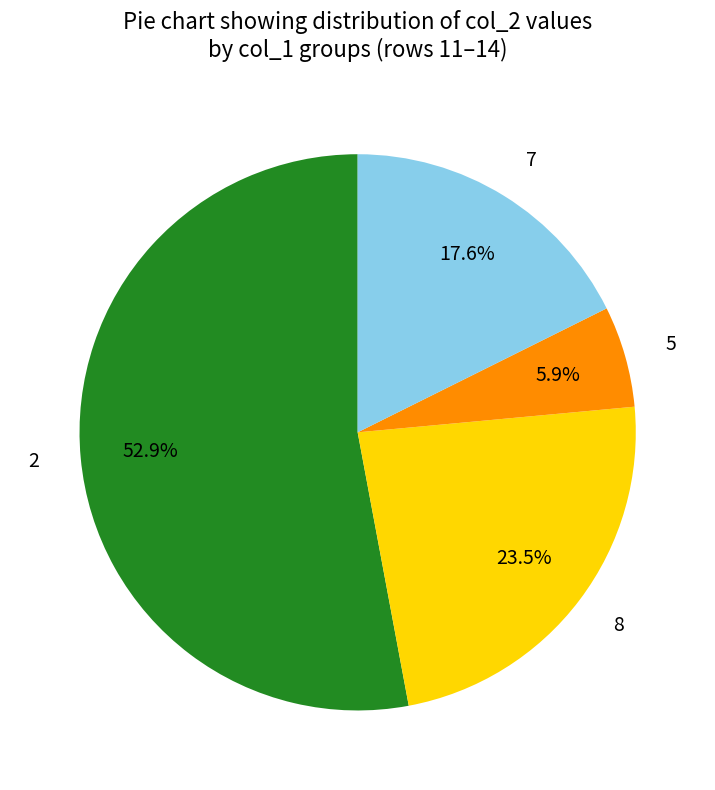

Count the number of slices in the pie.

4